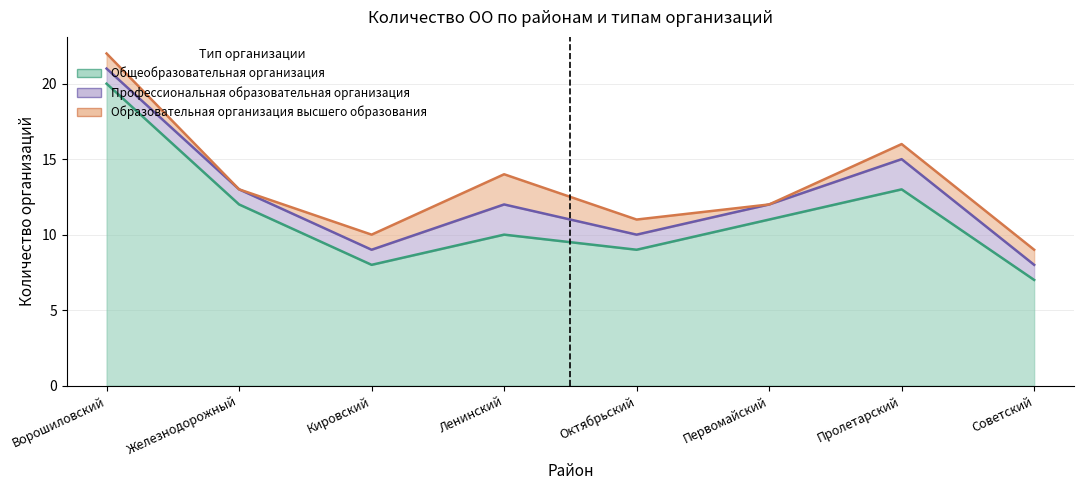

Does the chart have visible grid lines?

Yes